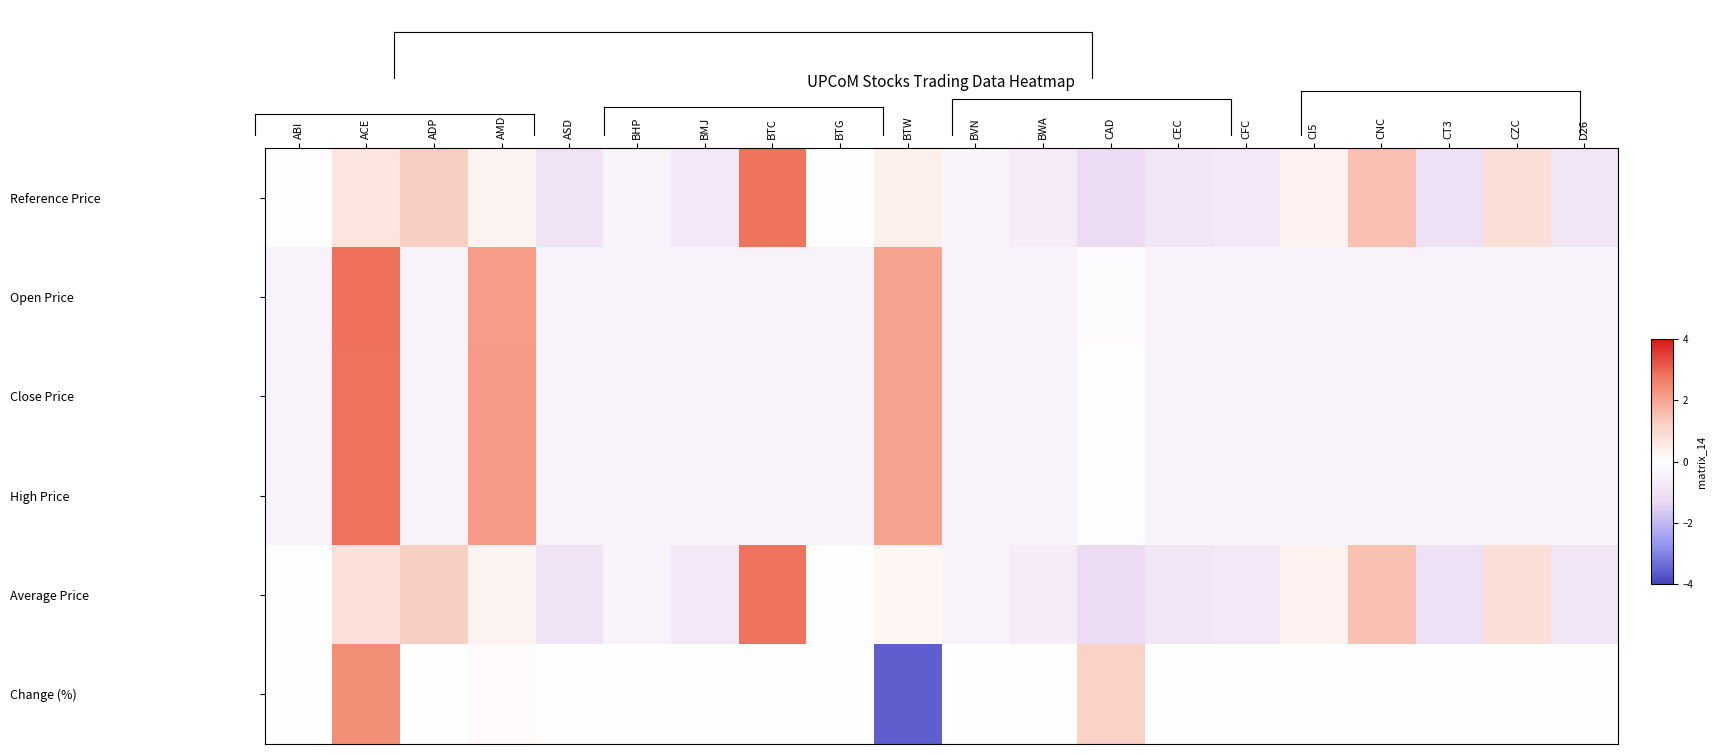

Rank the series by their maximum value, from lowest to highest.

Change (%), Average Price, Reference Price, High Price, Close Price, Open Price